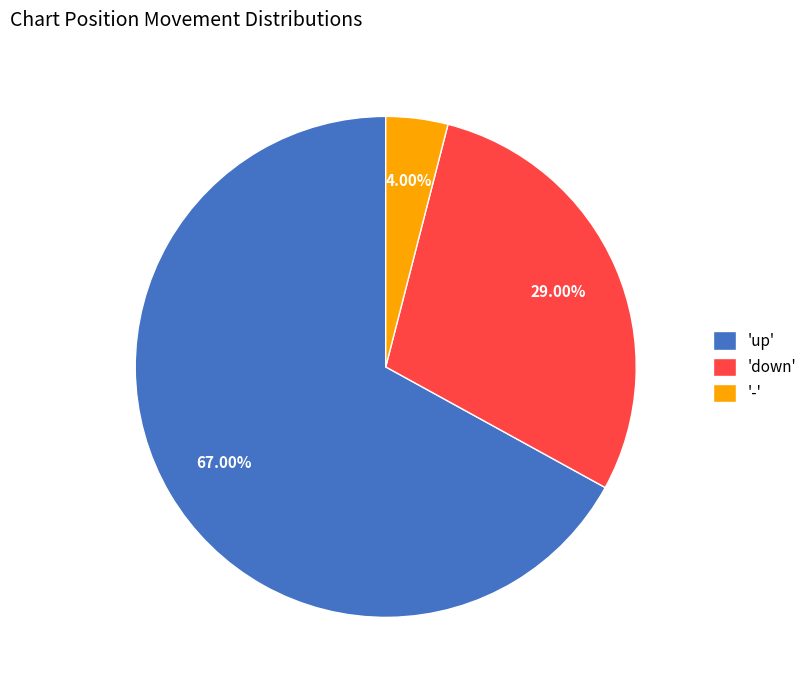

To the nearest percent, what is the average slice percentage?

33%